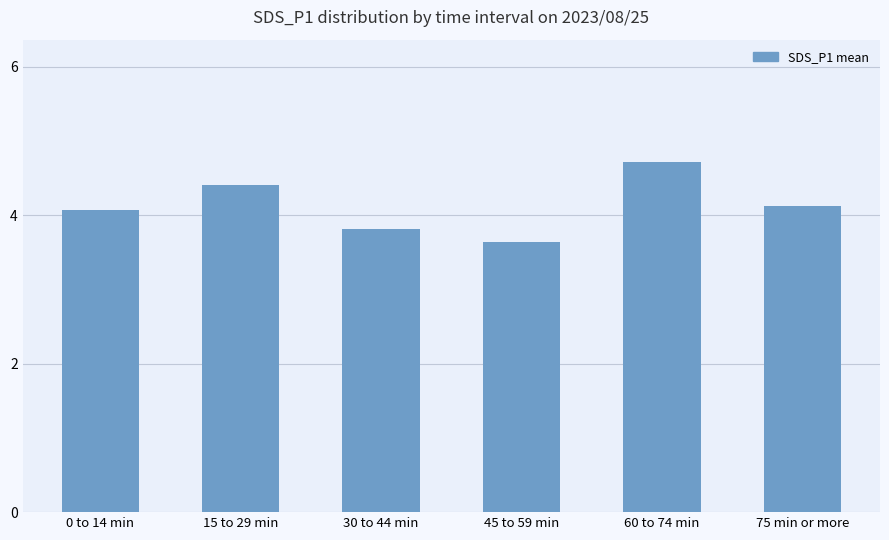

What is the change in value from 0 to 14 min to 60 to 74 min?

+0.6